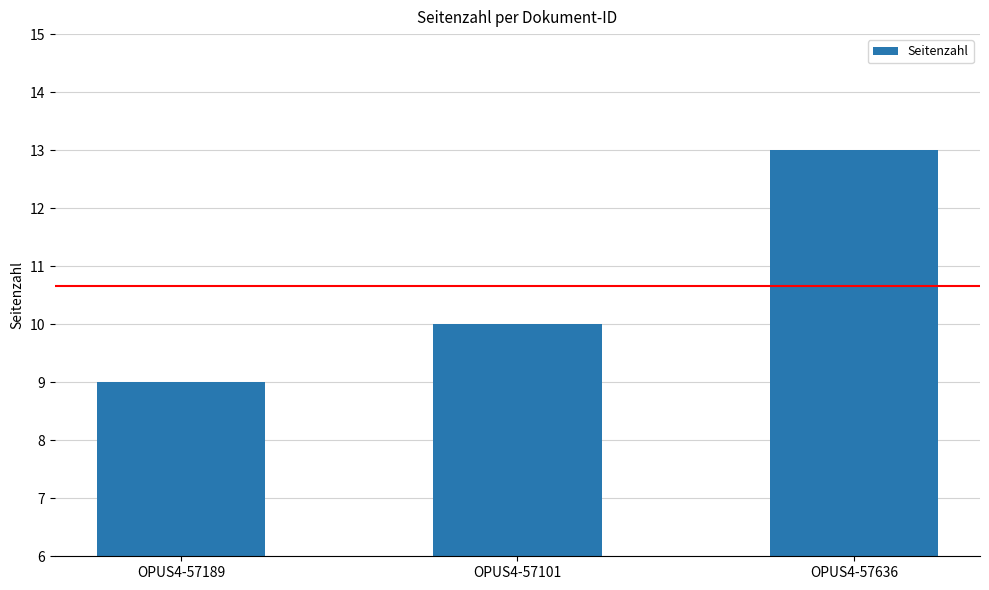

Reading right to left, what are all the values shown in this chart?

13	10	9